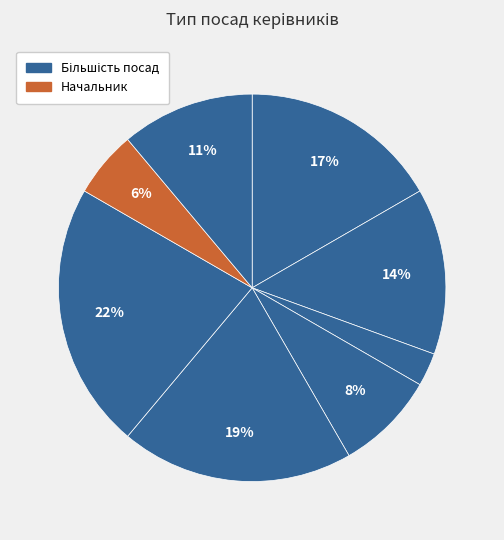

Does any single category account for the majority?

No